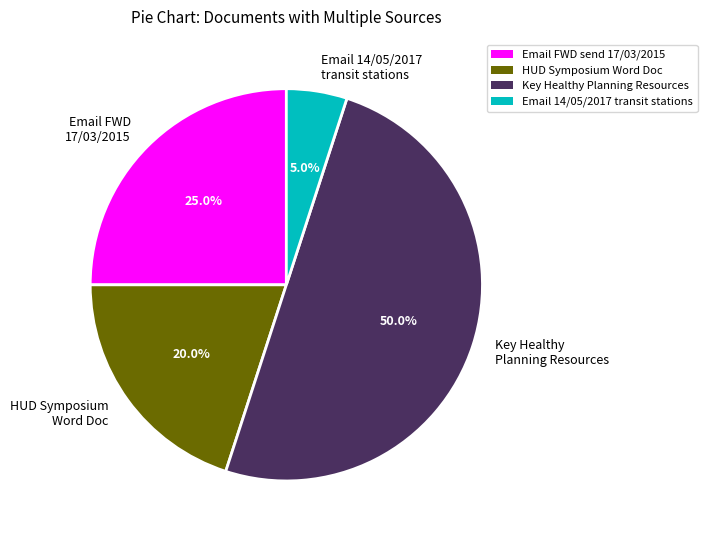

What is the ratio of the value at HUD Symposium Word Doc to the value at Email 14/05/2017 transit stations?

4.0